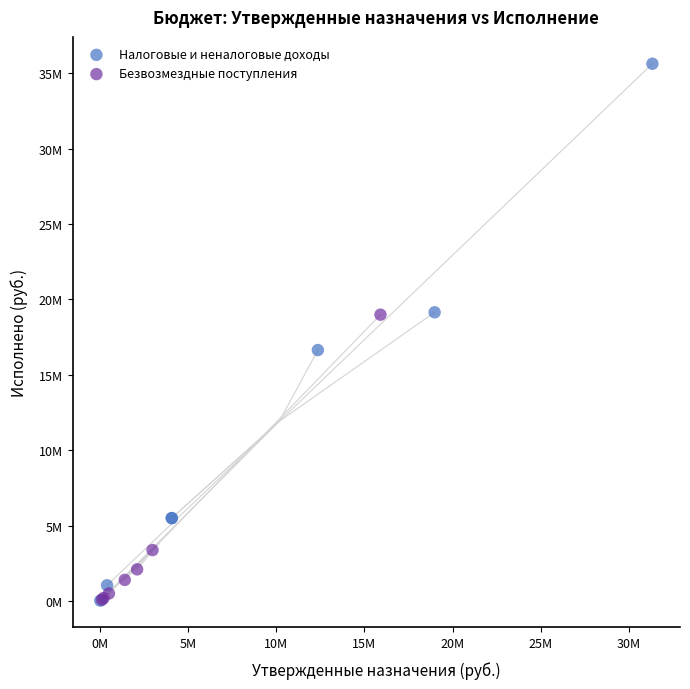

Which series has the widest spread of Y values?

Налоговые и неналоговые доходы